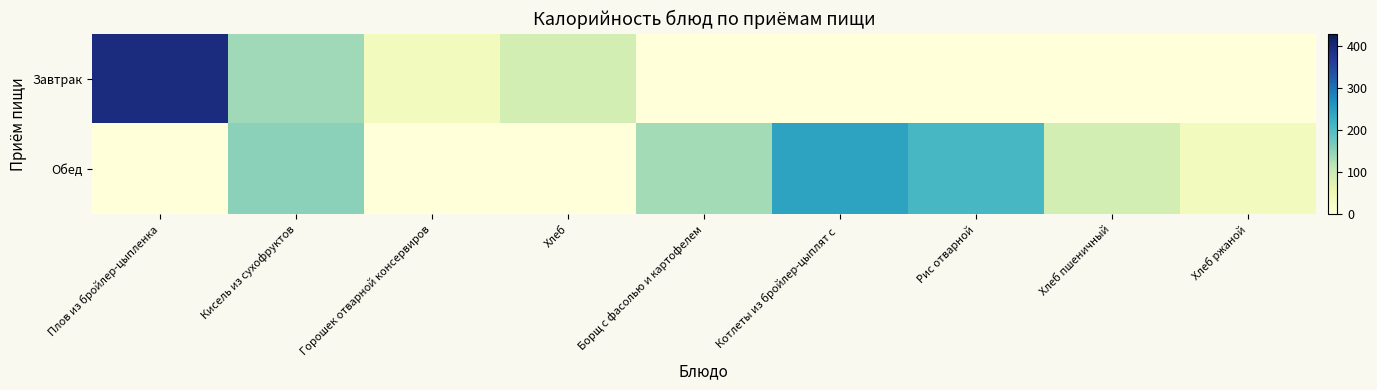

Reading right to left, what are all the values shown in this chart?

Завтрак: Хлеб ржаной=0.0	Хлеб пшеничный=0.0	Рис отварной=0.0	Котлеты из бройлер-цыплят с =0.0	Борщ с фасолью и картофелем=0.0	Хлеб=90.7	Горошек отварной консервиров=35.5	Кисель из сухофруктов=136.1	Плов из бройлер-цыпленка=394.1
Обед: Хлеб ржаной=37.6	Хлеб пшеничный=90.7	Рис отварной=209.6	Котлеты из бройлер-цыплят с =243.2	Борщ с фасолью и картофелем=134.0	Хлеб=0.0	Горошек отварной консервиров=0.0	Кисель из сухофруктов=151.2	Плов из бройлер-цыпленка=0.0